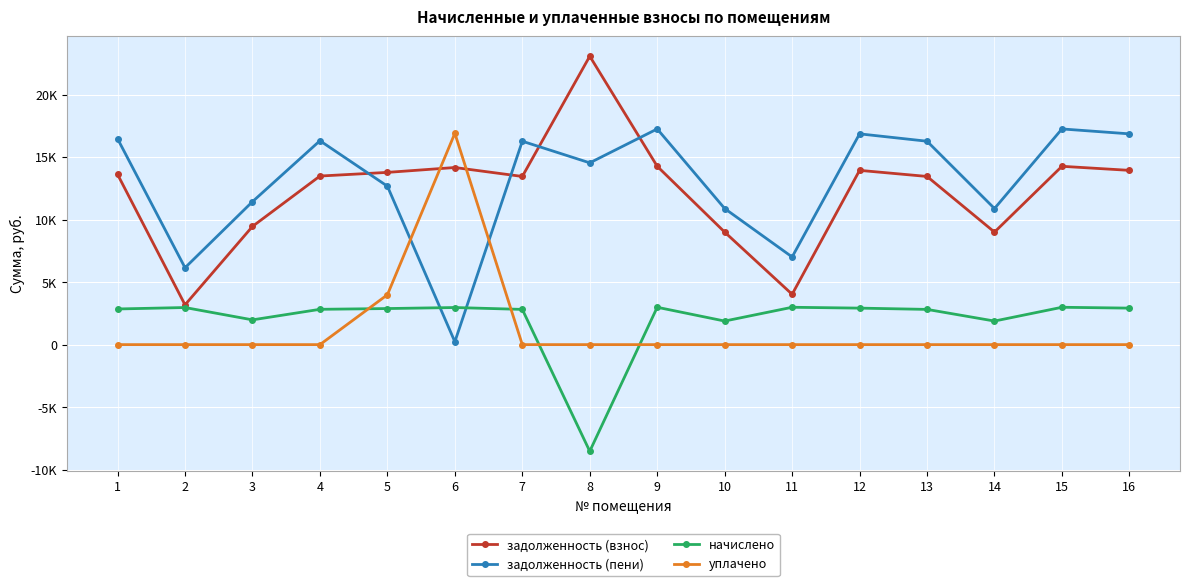

Which series has the largest total across all categories?

задолженность (пени)